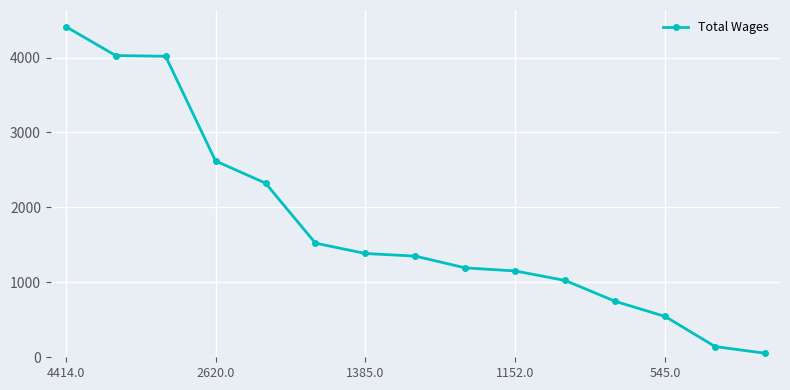

True or false: the data has more than 2 interior local peaks.

False